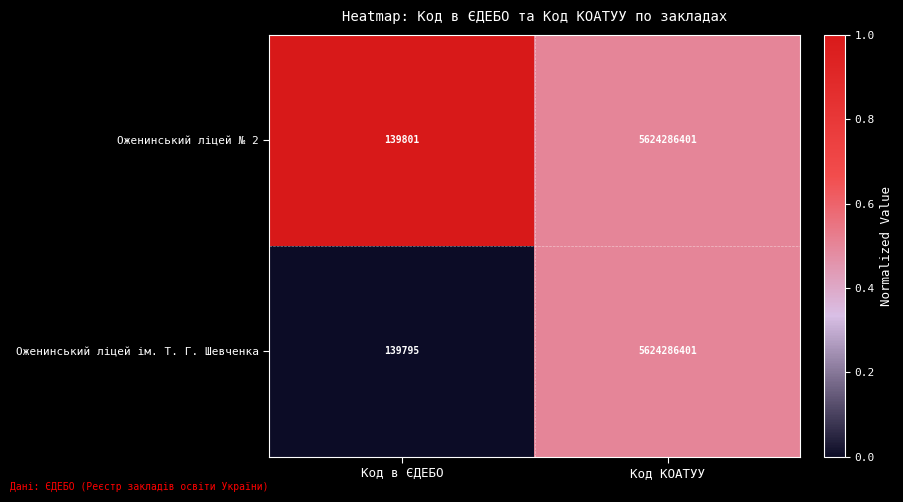

Between Код в ЄДЕБО and Код КОАТУУ, which series saw the biggest shift?

Оженинський ліцей ім. Т. Г. Шевченка